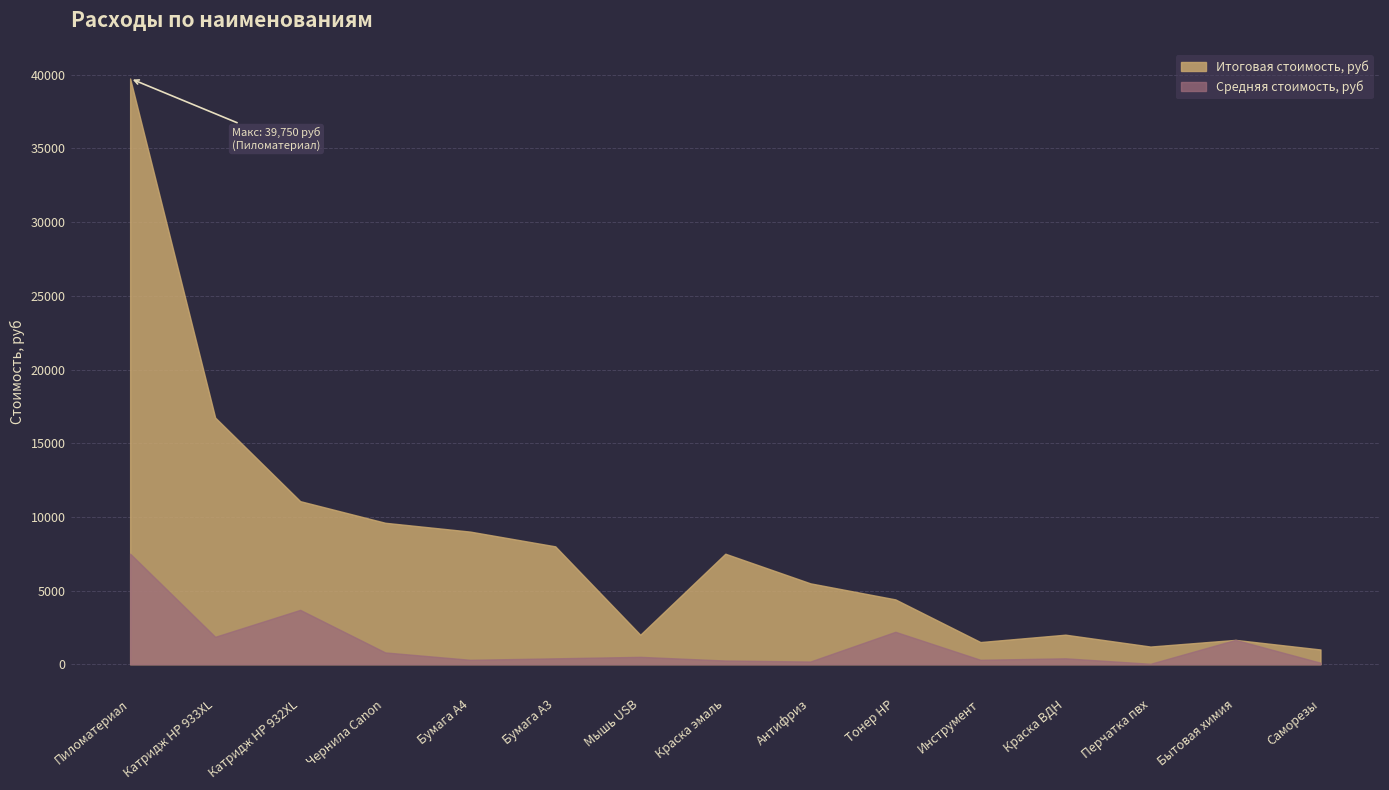

What is the difference between the second highest and second lowest values in the Средняя стоимость, руб series?

3589